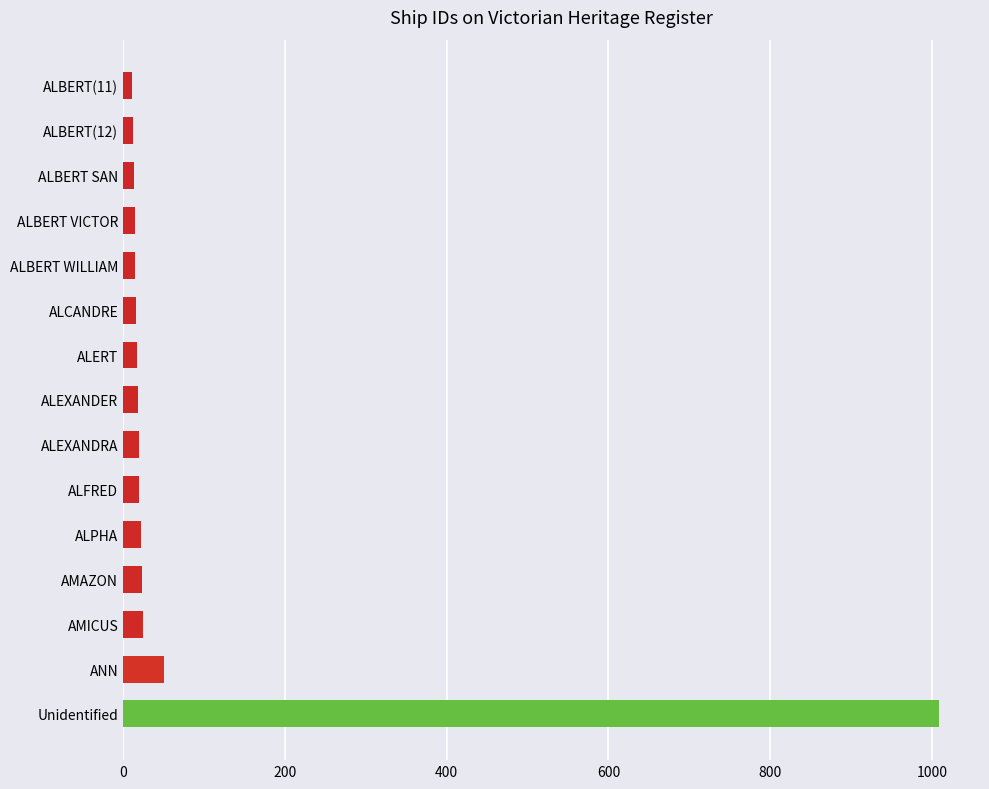

Is it true that the value at ANN is 51?

True